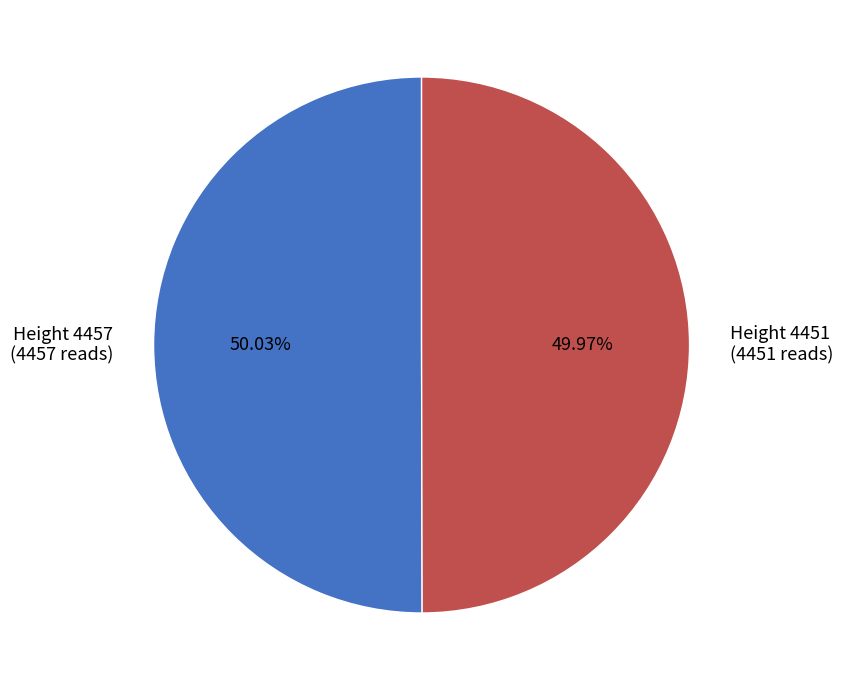

Approximately how many times larger is the value at Height 4451 (4451 reads) compared to Height 4457 (4457 reads)?

1.0